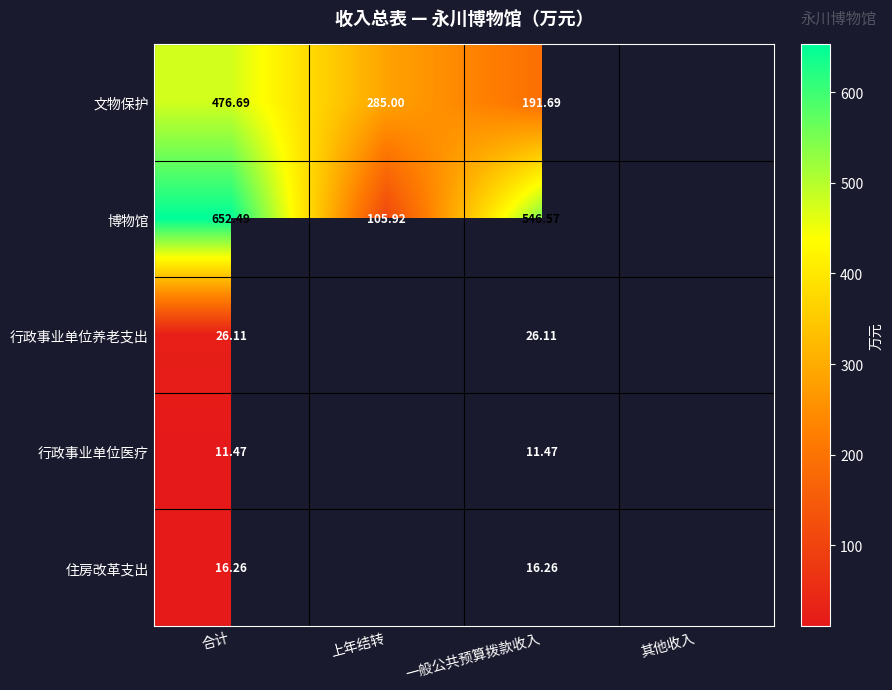

At which category is the sum across all series the highest?

合计